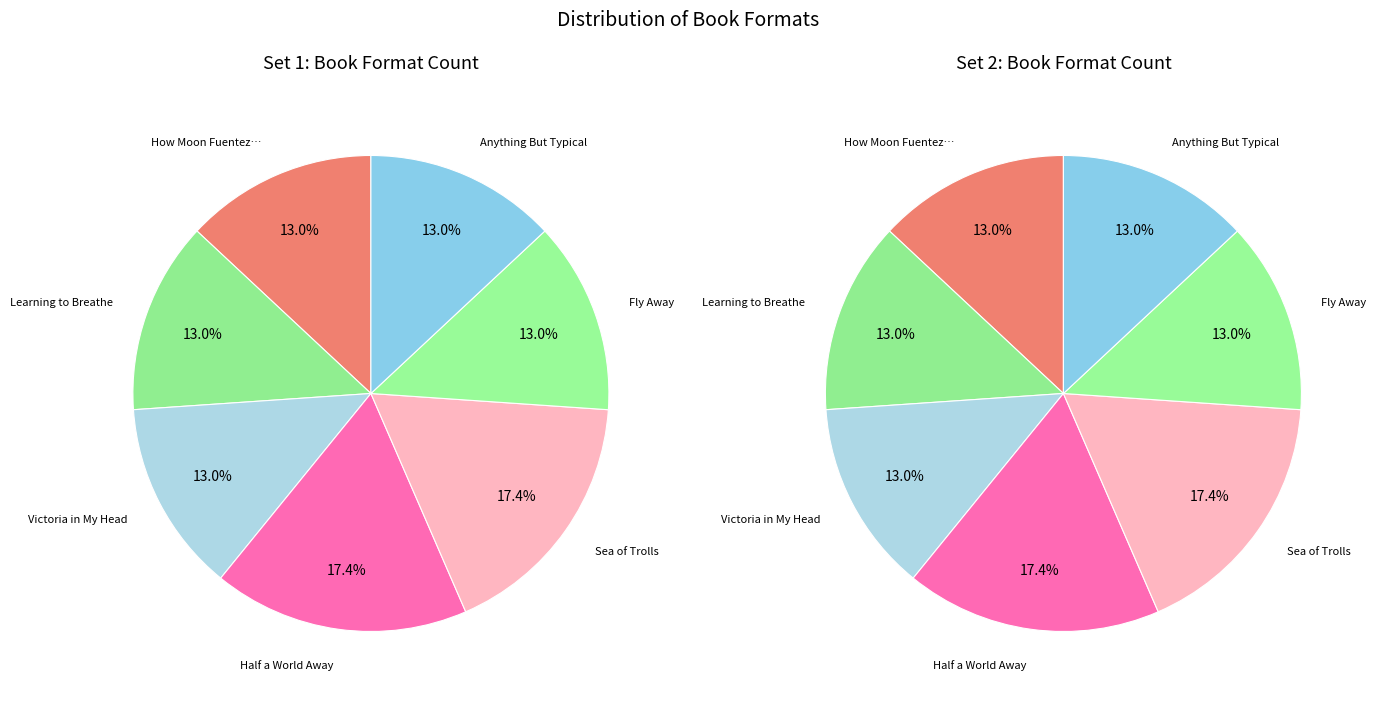

Is there any slice that represents more than half of the pie?

No